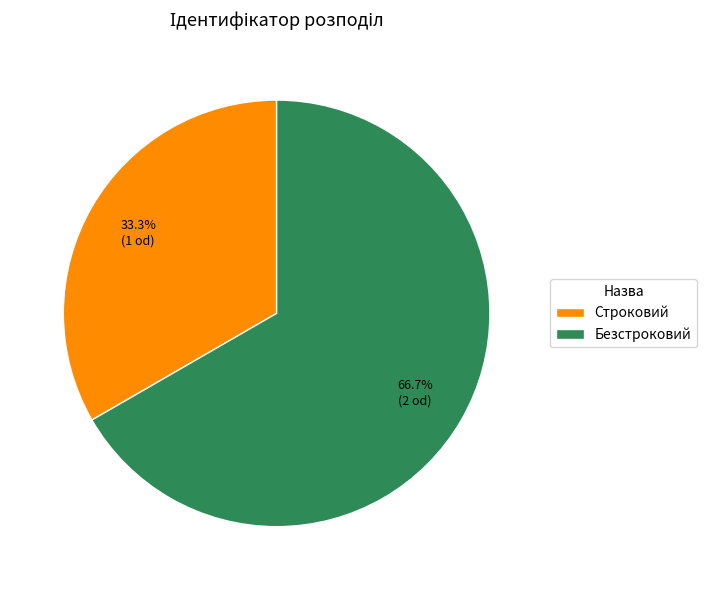

Which slice is the largest?

Безстроковий